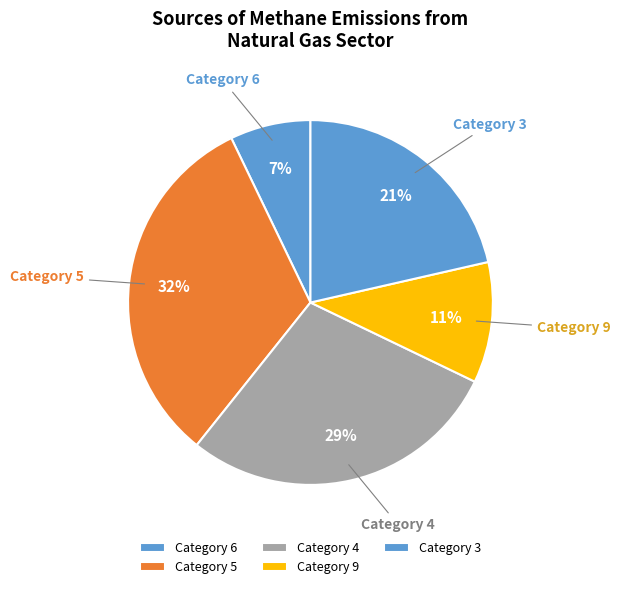

How many slices are in this pie chart?

5